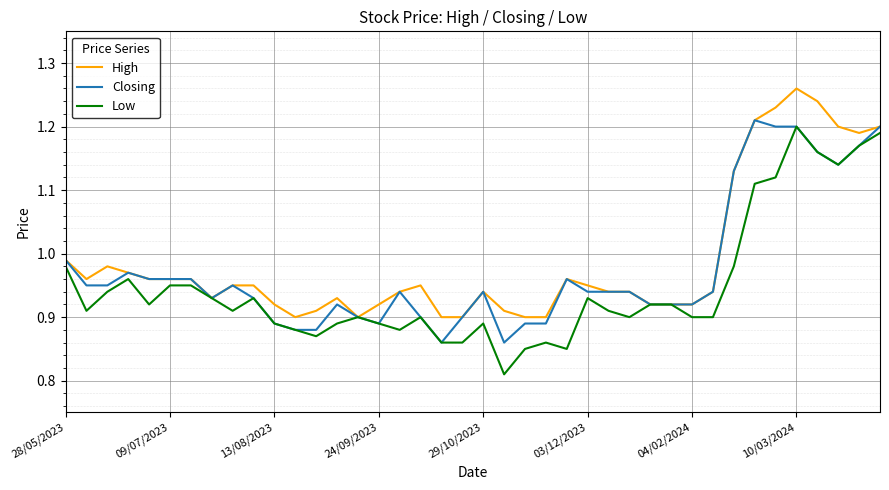

What are all the series names shown in the legend?

High, Closing, Low